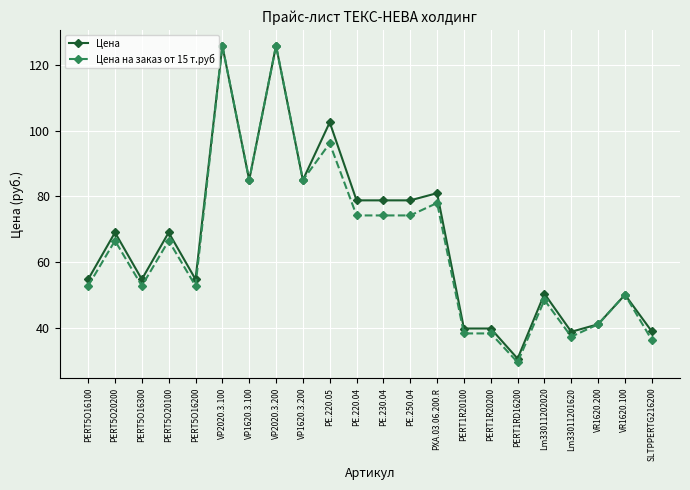

Where is the first local minimum for Цена?

PERT5O16300